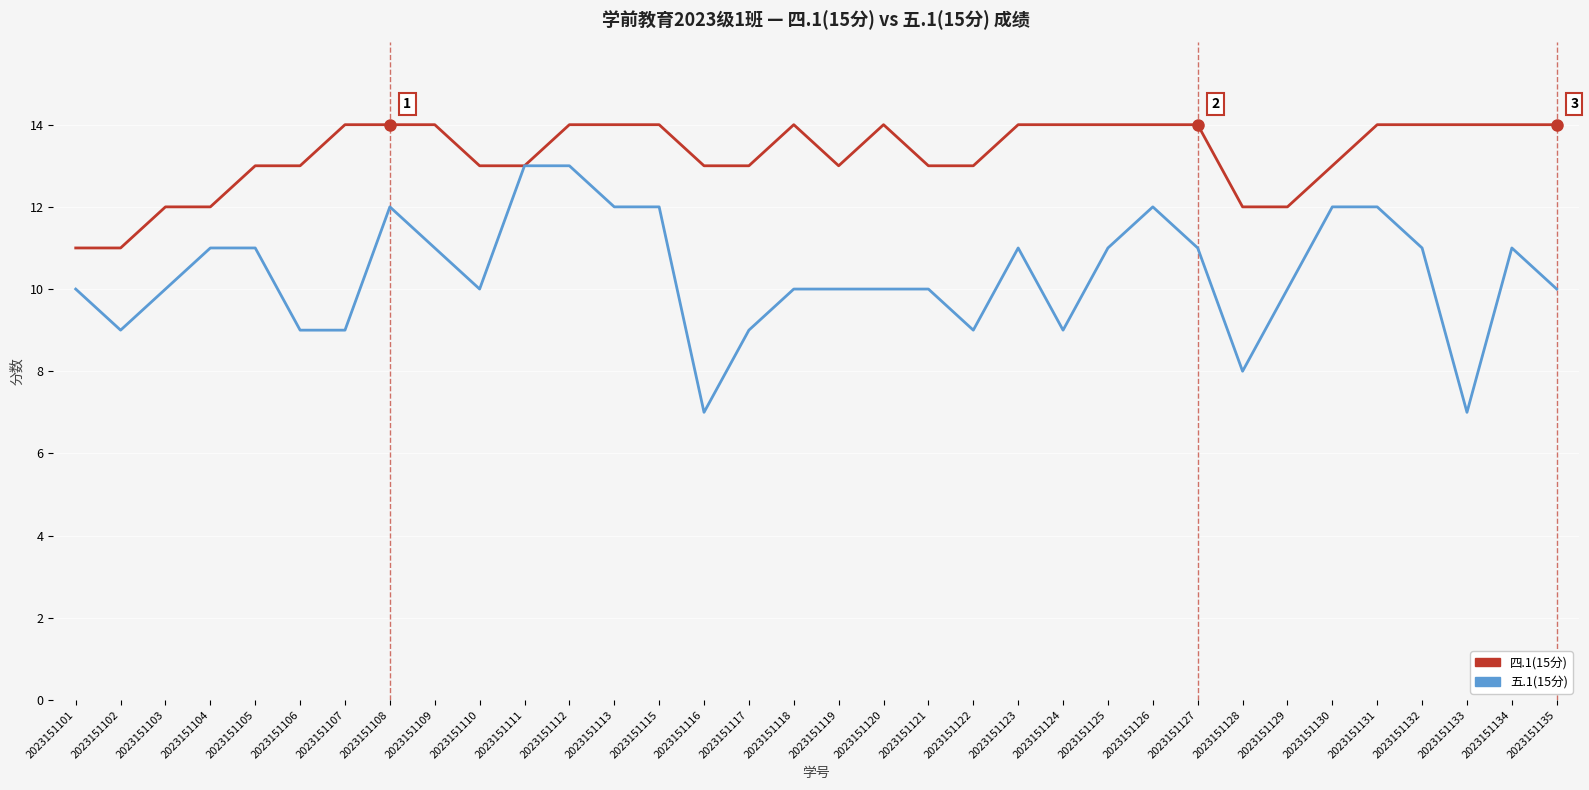

Which series has the widest spread of values?

五.1(15分)